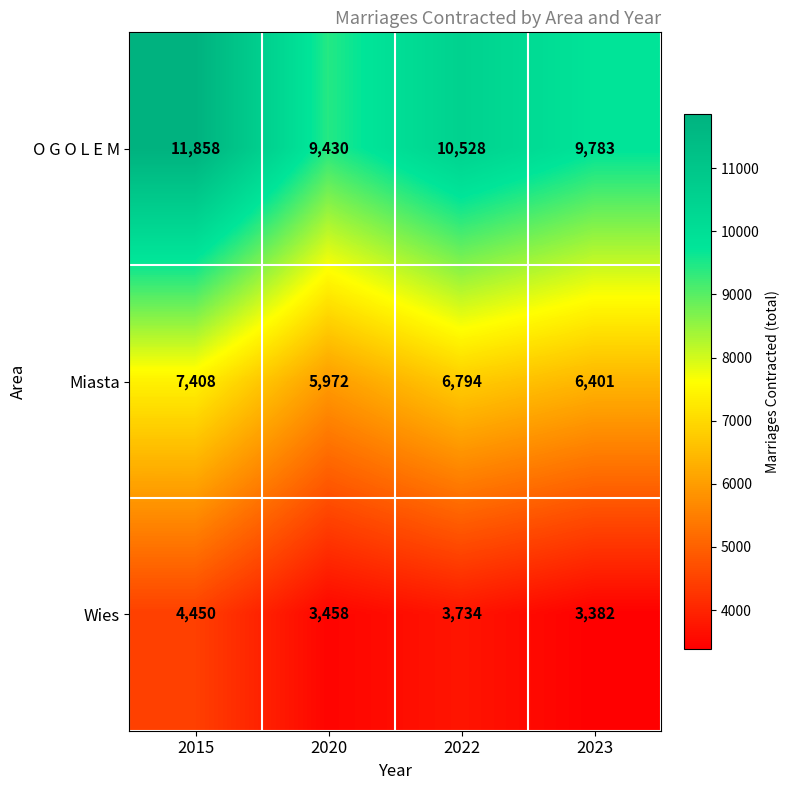

Which series has the largest total across all categories?

O G O L E M